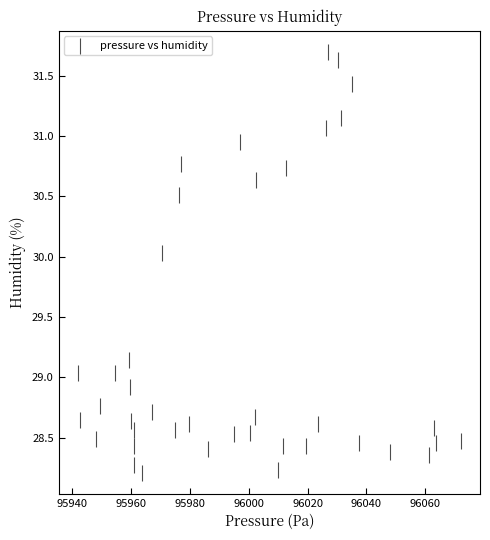

What is the range of Y values (max minus min)?

3.5